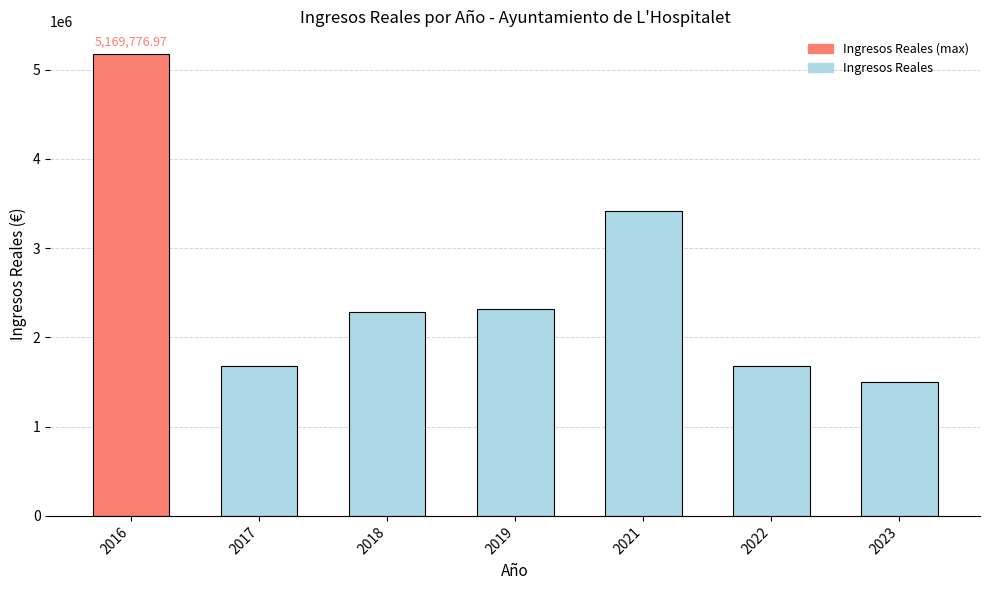

What is the difference between the maximum and minimum values?

3669489.5